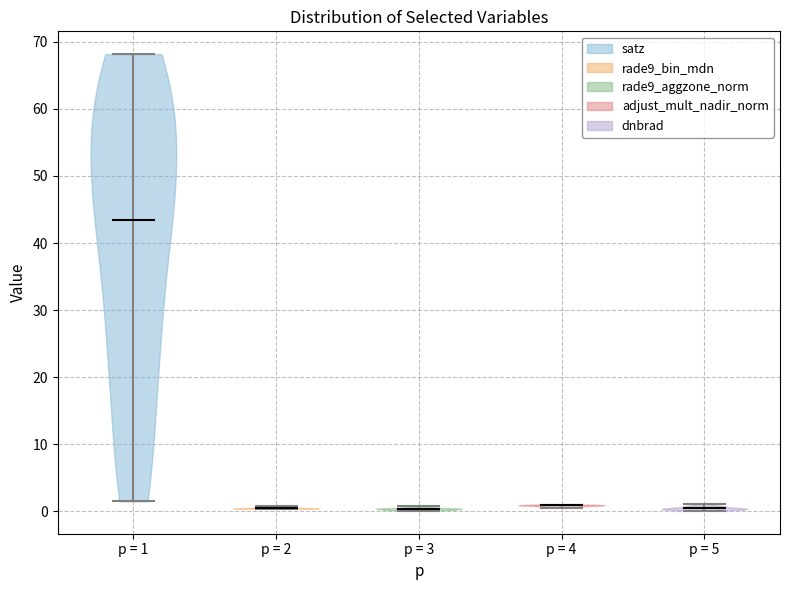

Reading left to right, read every violin against the y-axis: where its median line is, and the lowest and highest points it reaches. The values are not printed on the chart, so give them approximately, as read against the axis.

p = 1: median line 43, lowest point 1, highest point 68
p = 2: median line 0, lowest point 0, highest point 1
p = 3: median line 0, lowest point 0, highest point 1
p = 4: median line 1, lowest point 1, highest point 1
p = 5: median line 0, lowest point 0, highest point 1